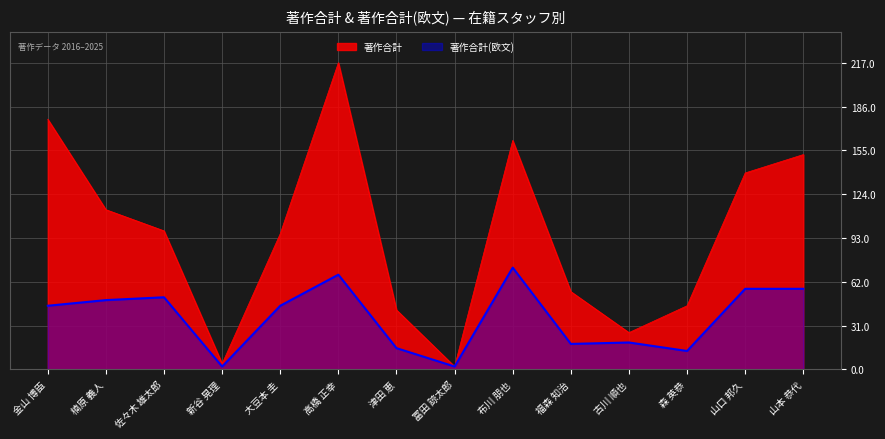

True or false: 著作合計 and 著作合計(欧文) intersect in this chart.

False